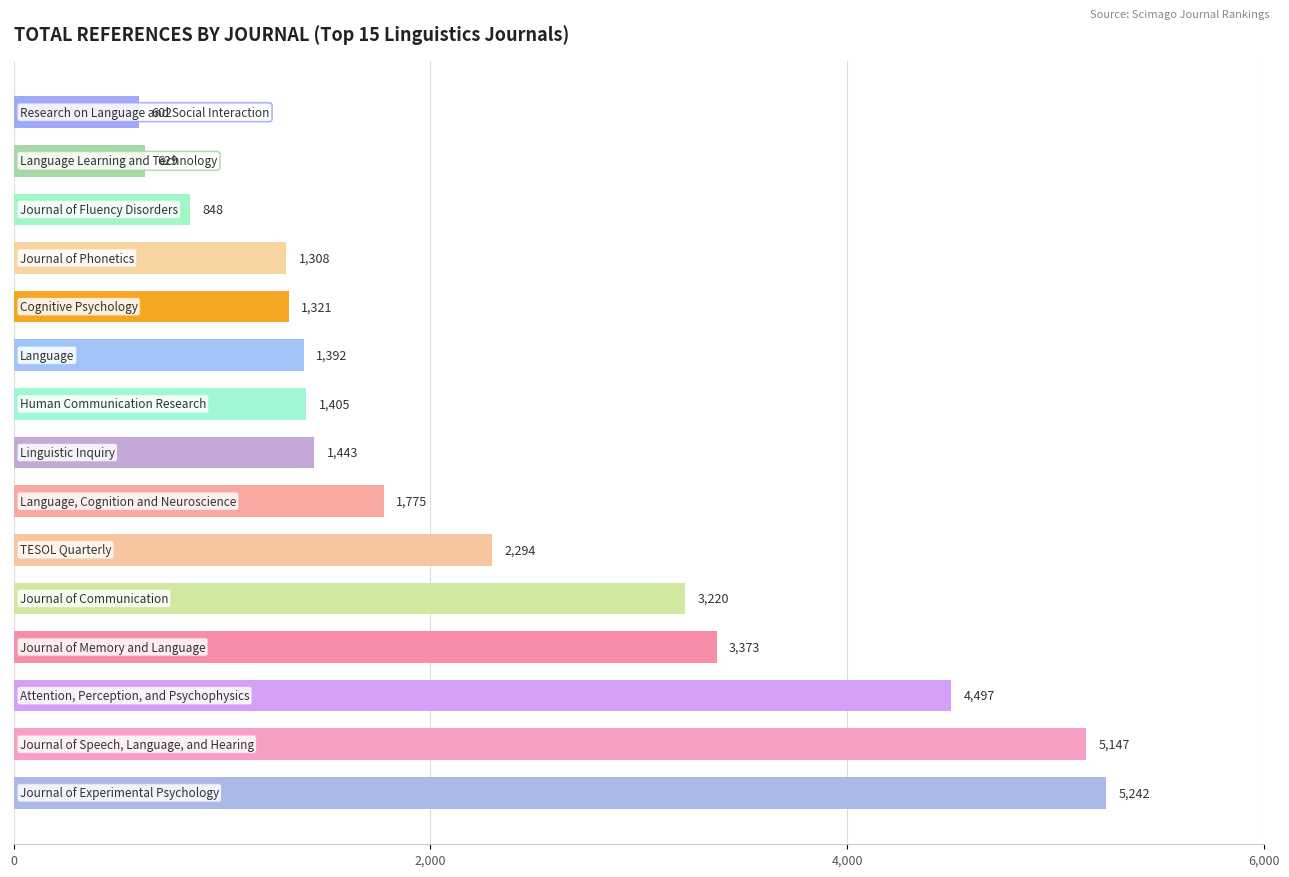

Reading bottom to top, list all the values displayed in this chart.

5242	5147	4497	3373	3220	2294	1775	1443	1405	1392	1321	1308	848	629	602